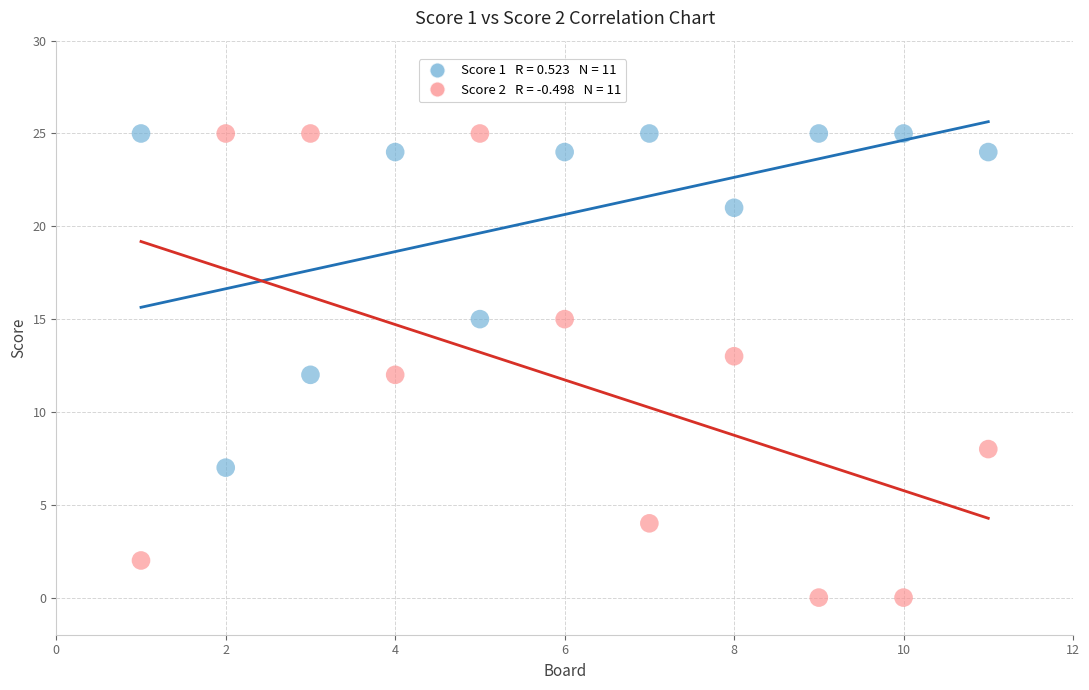

Across all data points, what is the range of X values (max minus min)?

10